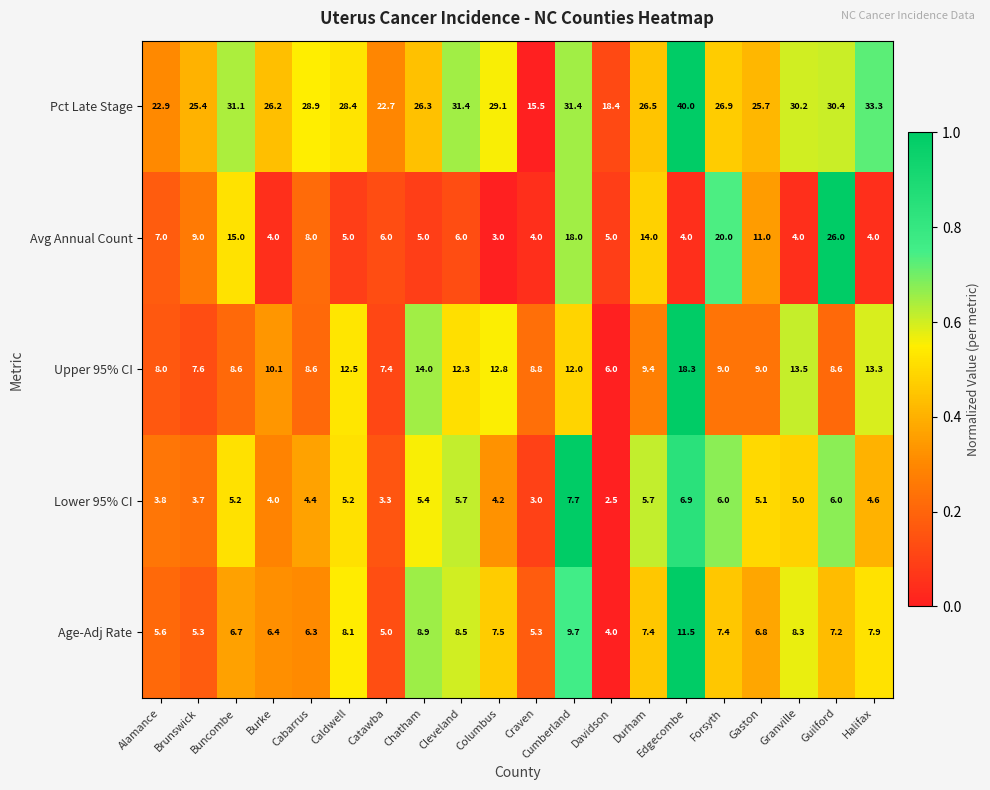

At how many categories does at least one series exceed 10?

20